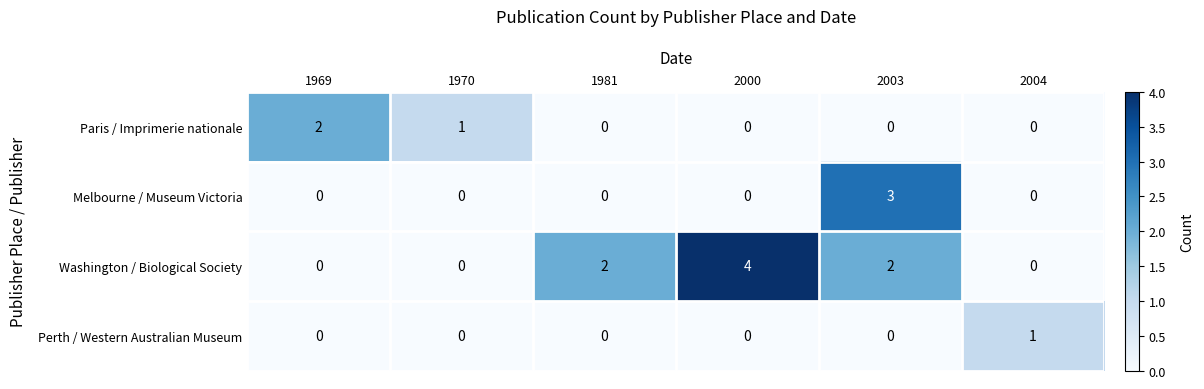

Is it true that Perth / Western Australian Museum equals 0 at 1981?

True